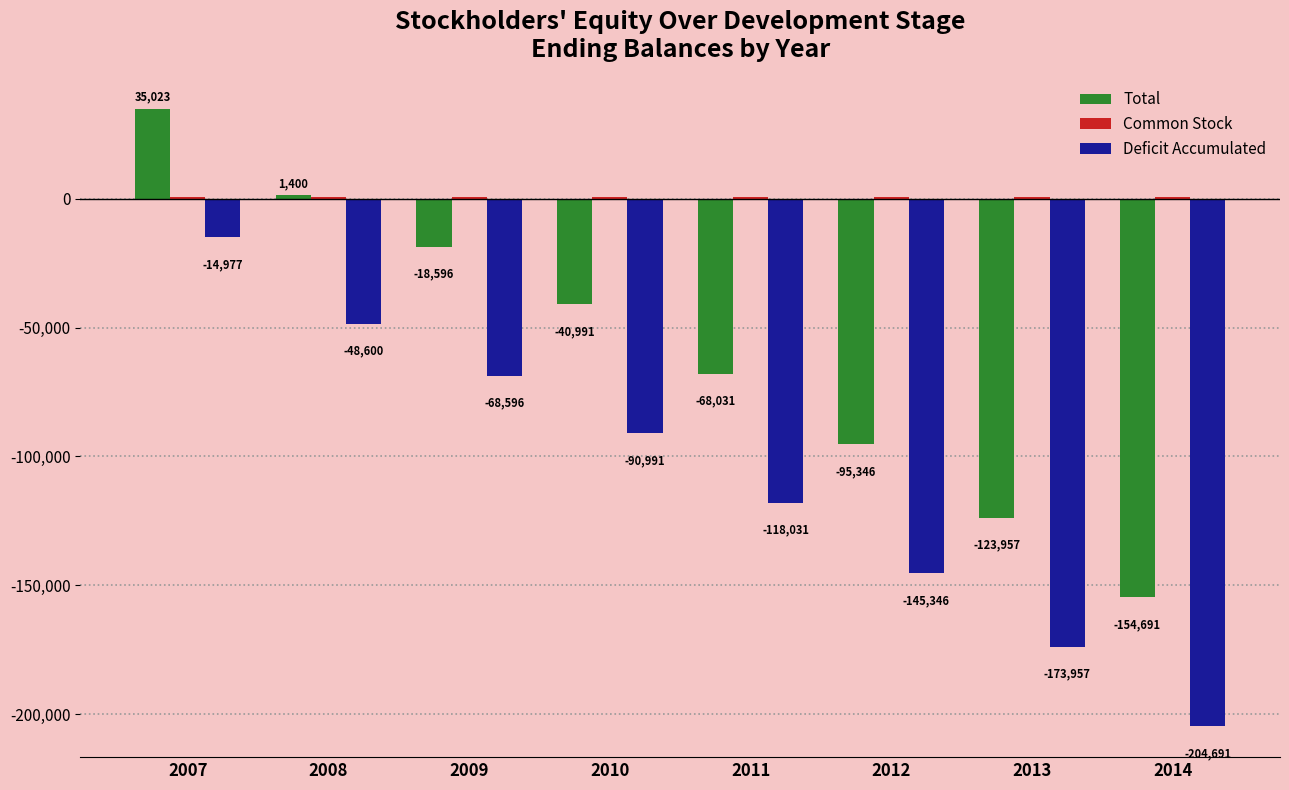

What is the greatest value displayed?

35023